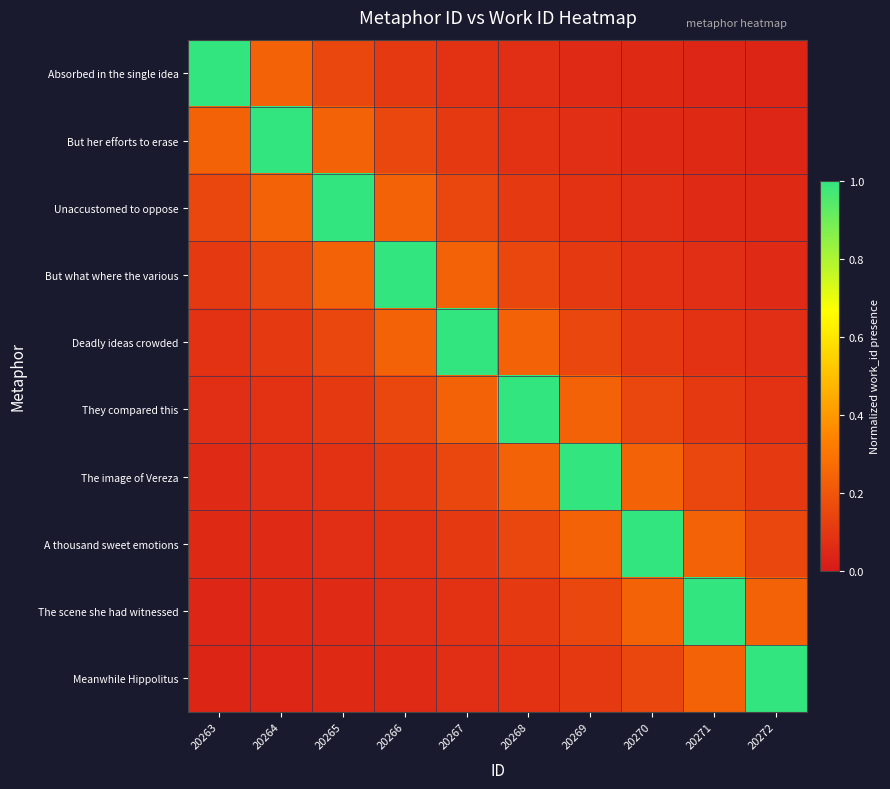

At which category is the sum across all series the highest?

20267